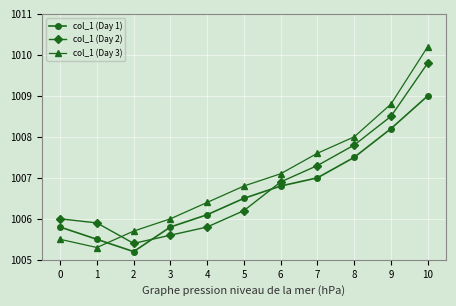

At 10, list the series in order from largest to smallest.

col_1 (Day 3), col_1 (Day 2), col_1 (Day 1)